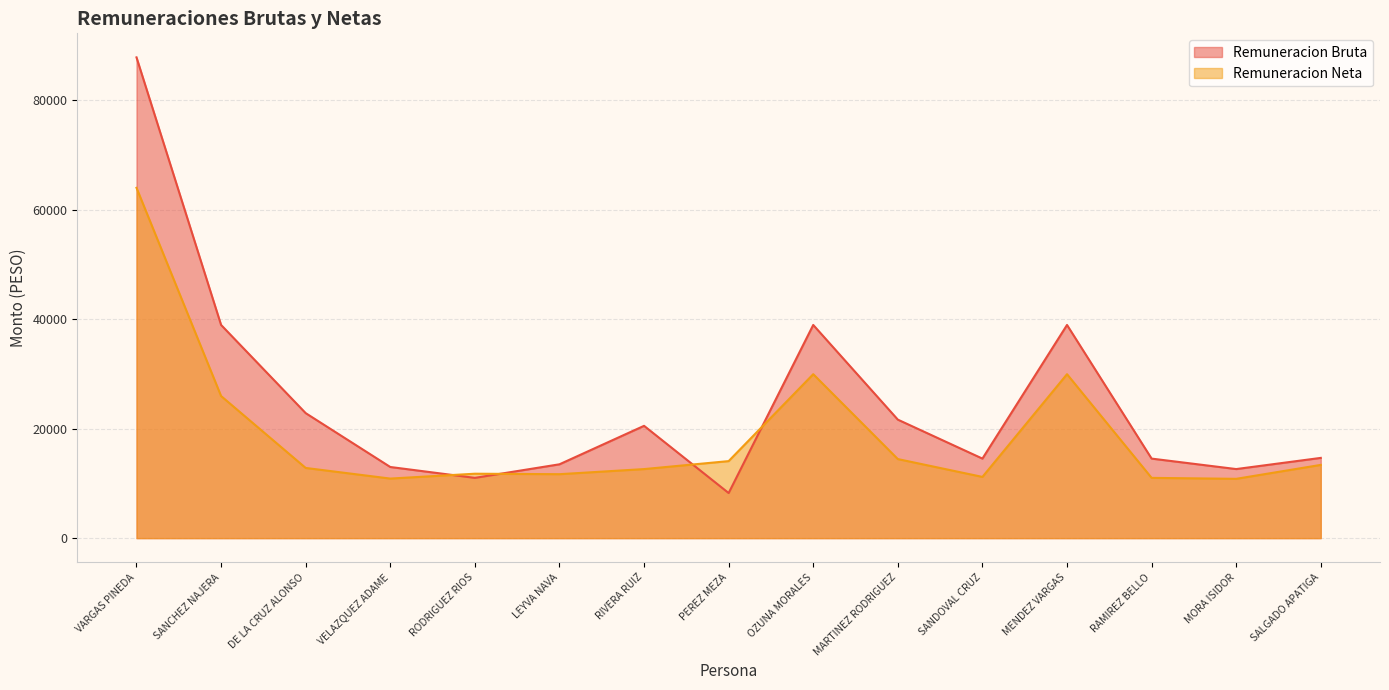

What is the value of the Remuneracion Neta point at the 10th from the left?

14434.2